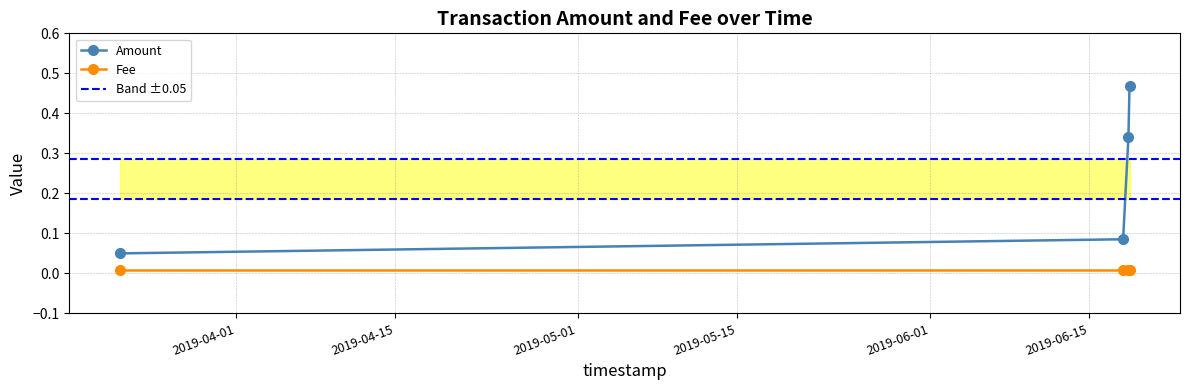

What position from the right is 2019-03-21 18:38:51?

4